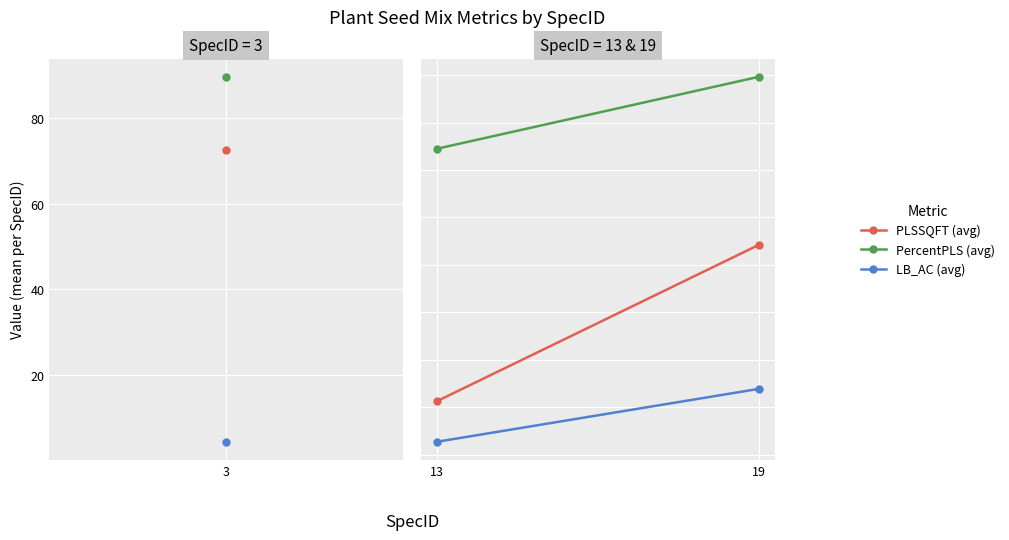

What are all the series names shown in the legend?

PLSSQFT (avg), PercentPLS (avg), LB_AC (avg)